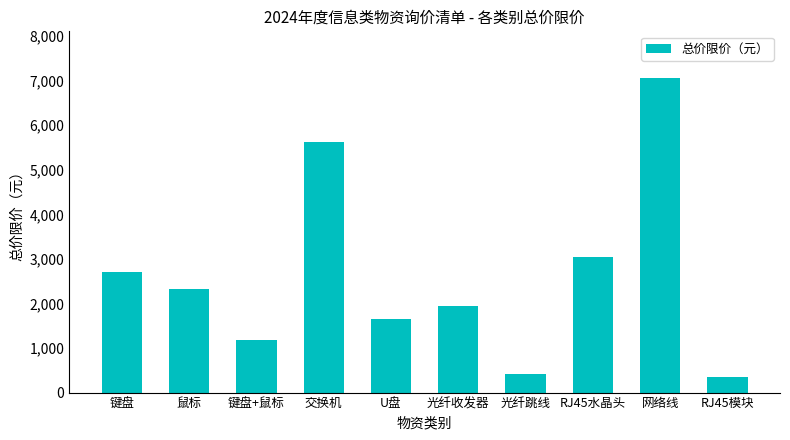

What is the difference between the second highest and minimum values?

5285